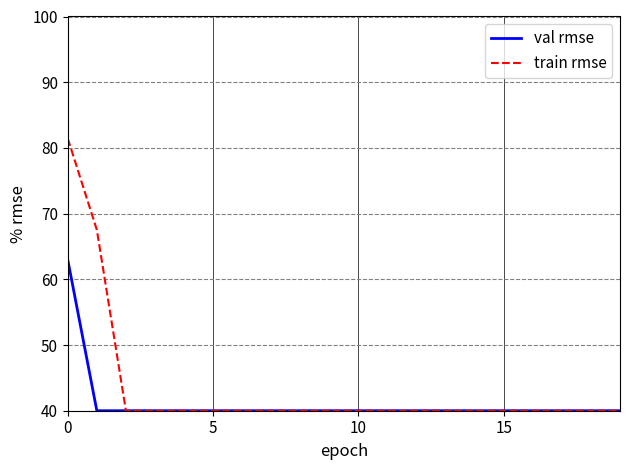

How many lines are shown in the chart?

2